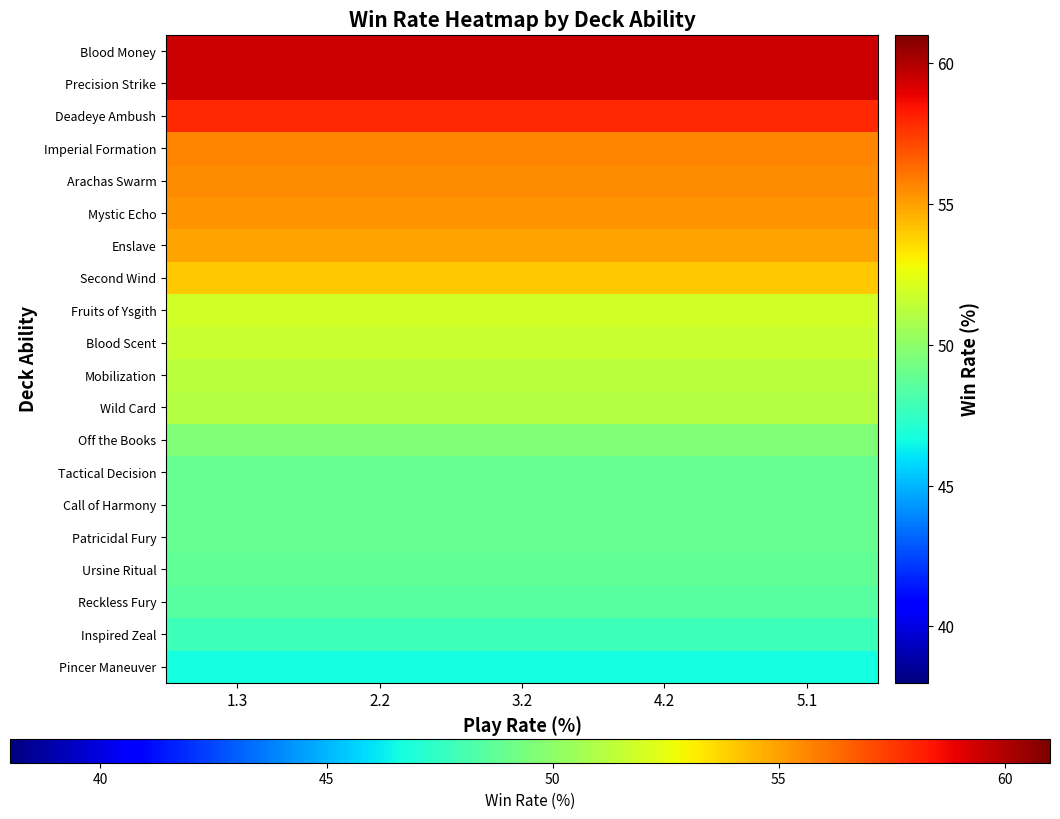

At which category does the chart reach its peak across all series?

1.3